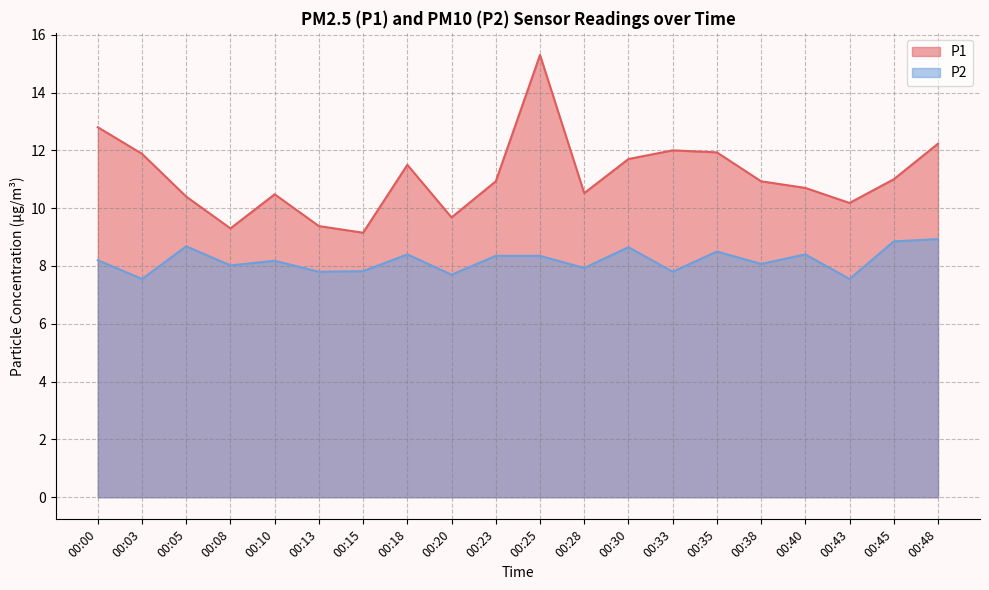

Which series has the widest spread of values?

P1